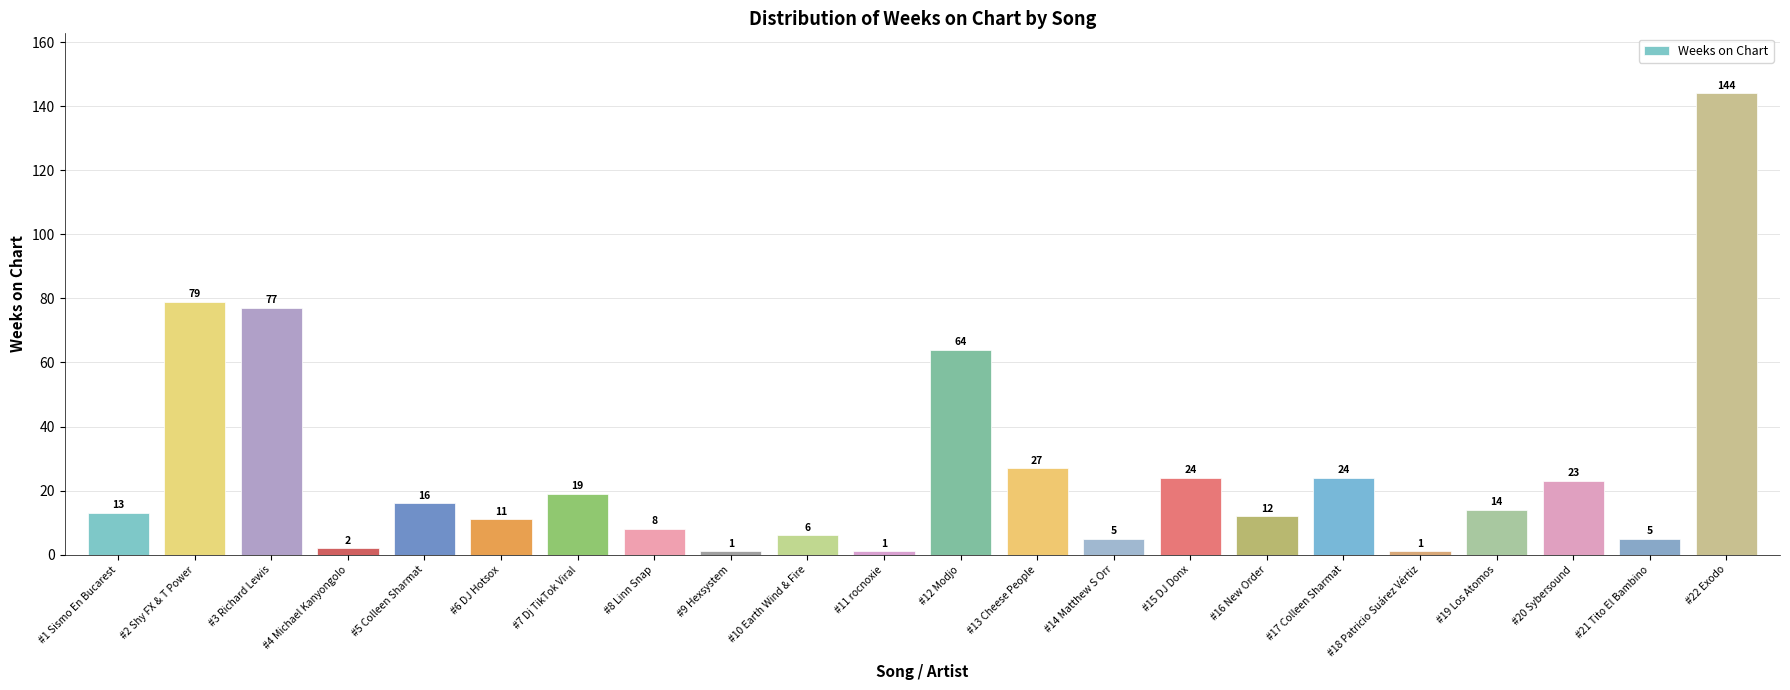

Which has a higher value, #9 Hexsystem or #17 Colleen Sharmat?

#17 Colleen Sharmat